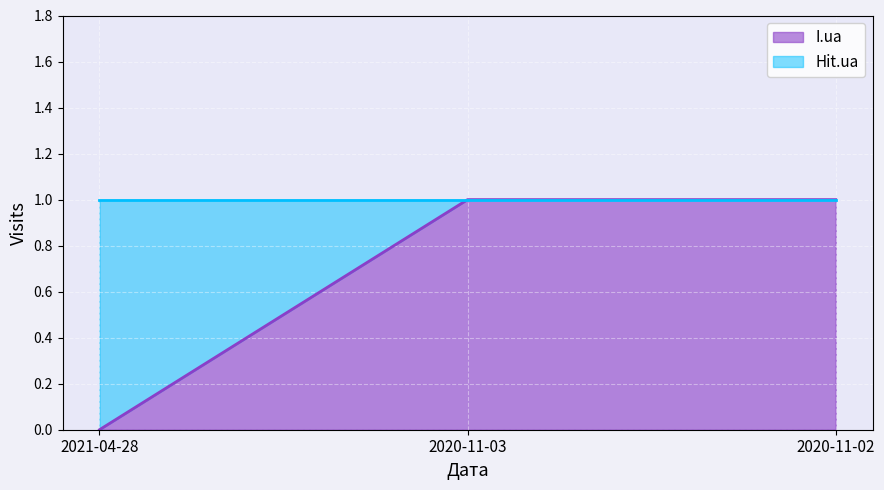

What is the approximate value at 2020-11-02?

1